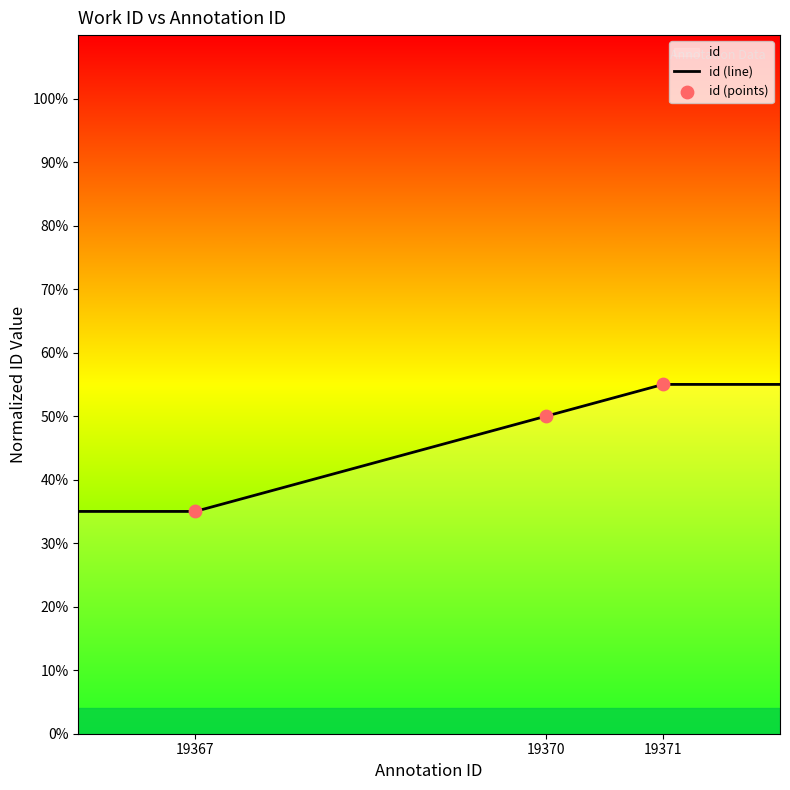

What is the change in value from 19367 to 19370?

+0.2